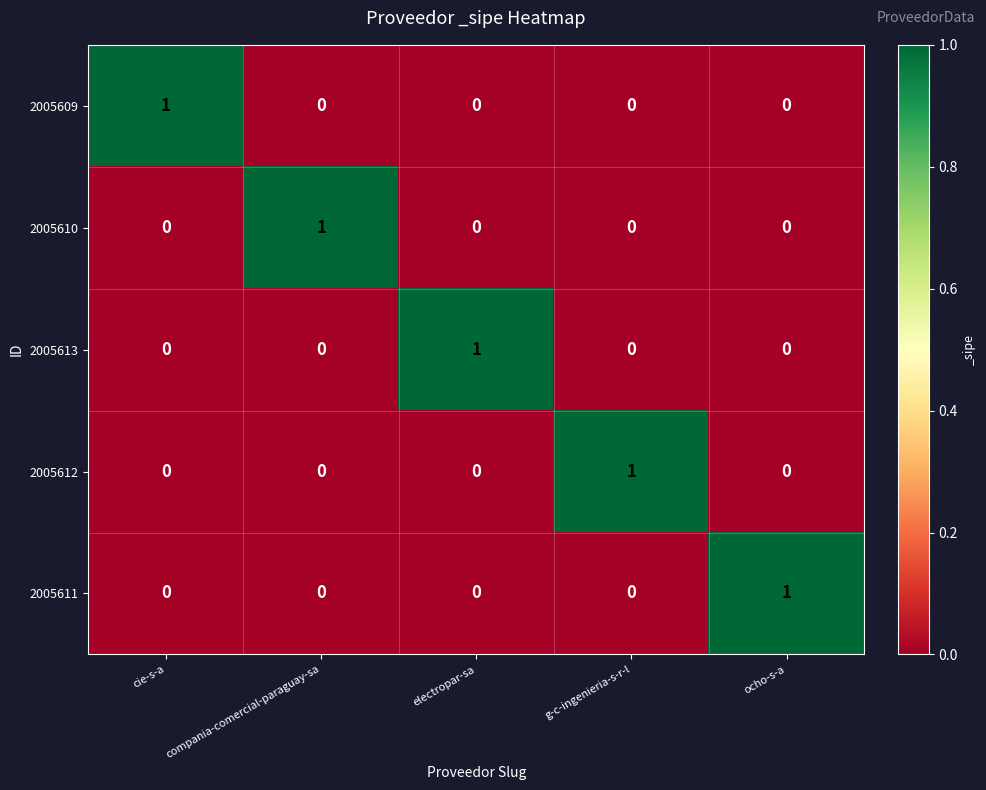

How many 2005612 values are between 0 and 1?

5